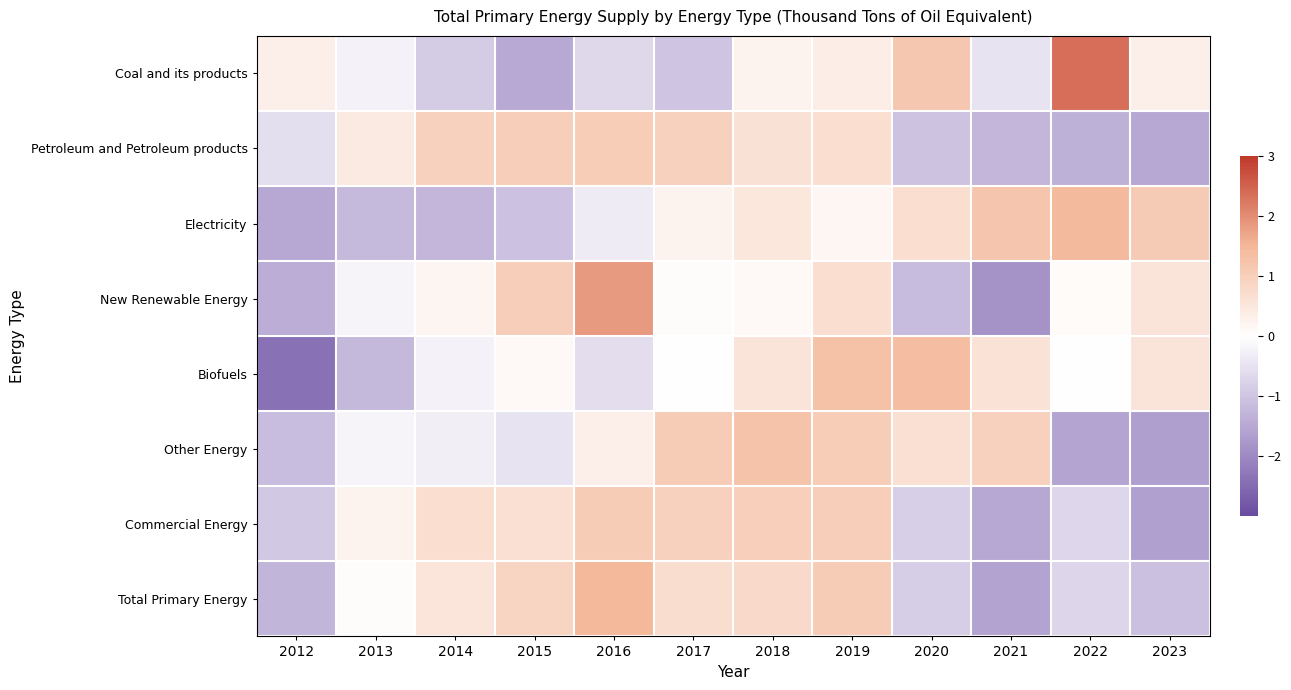

Which label corresponds to the smallest value in the chart?

2012